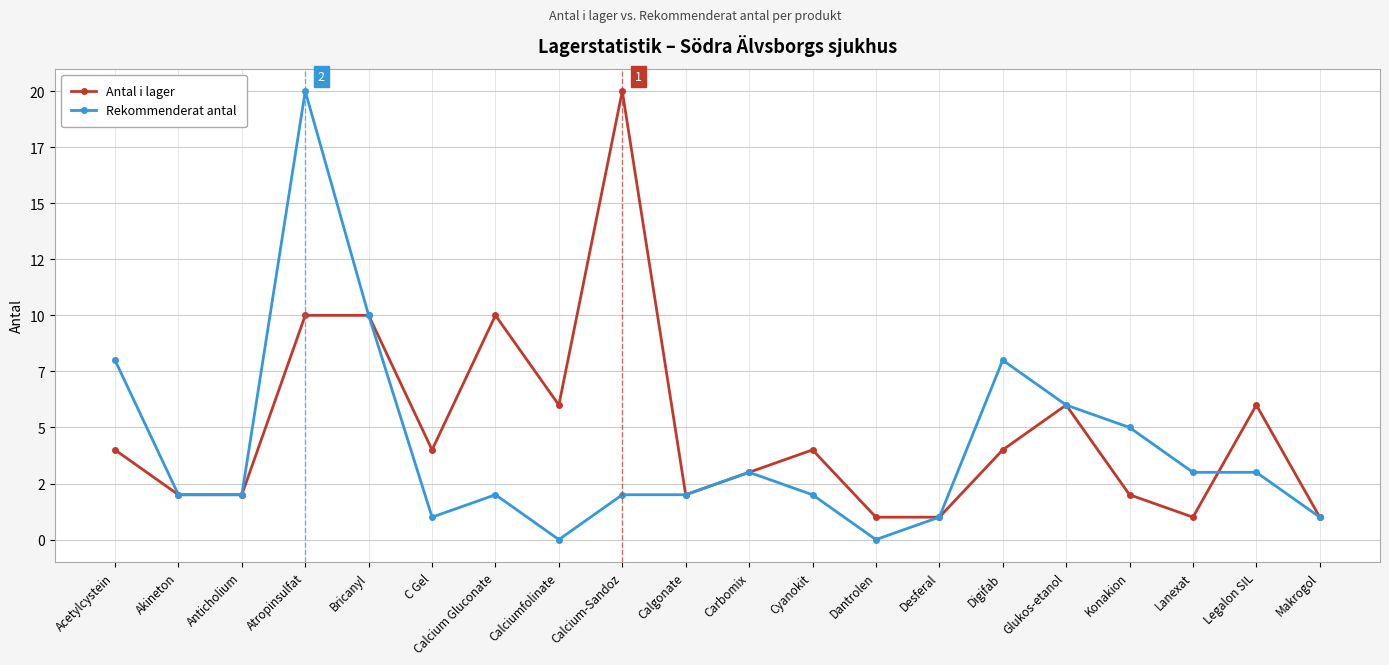

List the series in order of their overall mean, lowest first.

Rekommenderat antal, Antal i lager